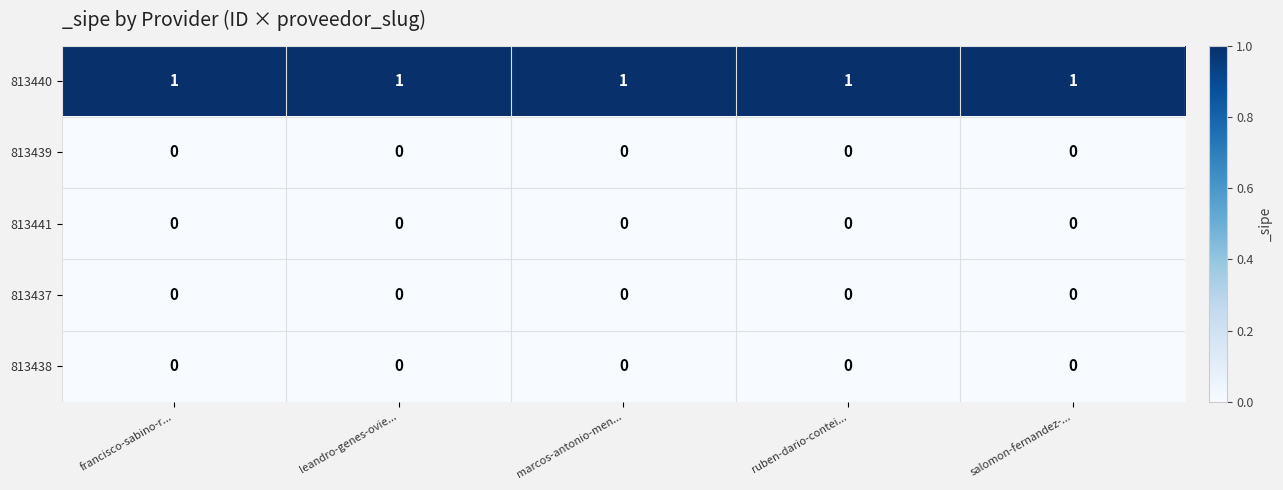

What is the sum of all 813440 values?

5